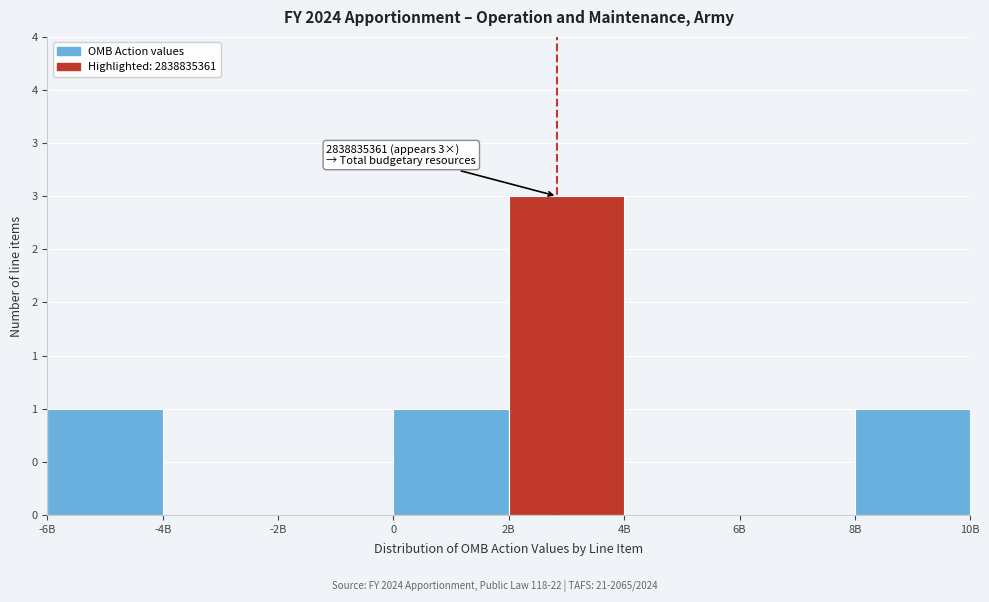

Are the bars horizontal?

No